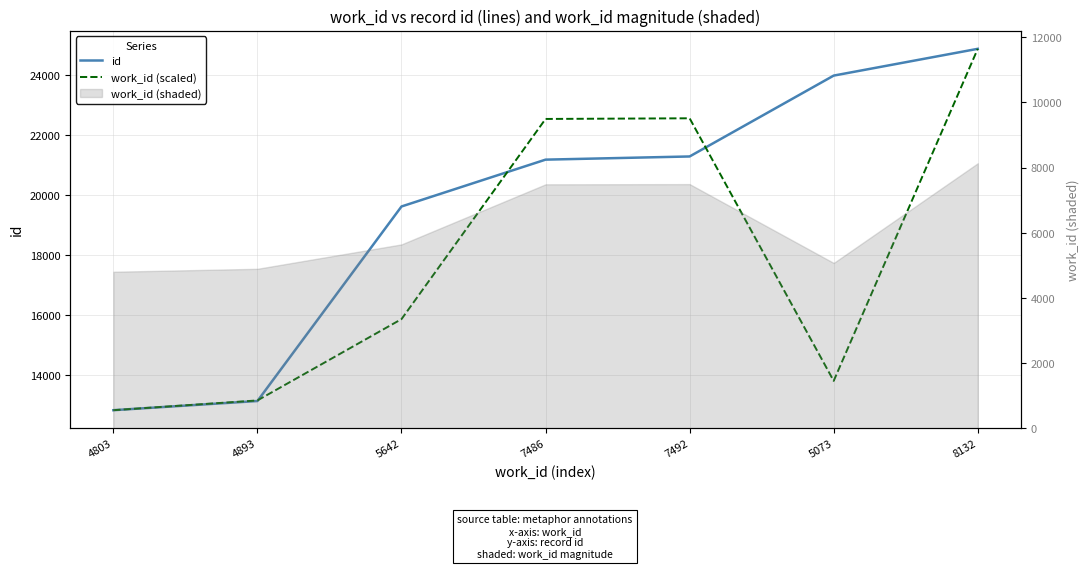

Reading left to right, list all the values displayed in this chart.

id: 12822.0	13128.0	19616.0	21178.0	21284.0	23981.0	24874.0
work_id (scaled): 12822.0	13147.8	15859.4	22535.3	22557.0	13799.5	24874.0